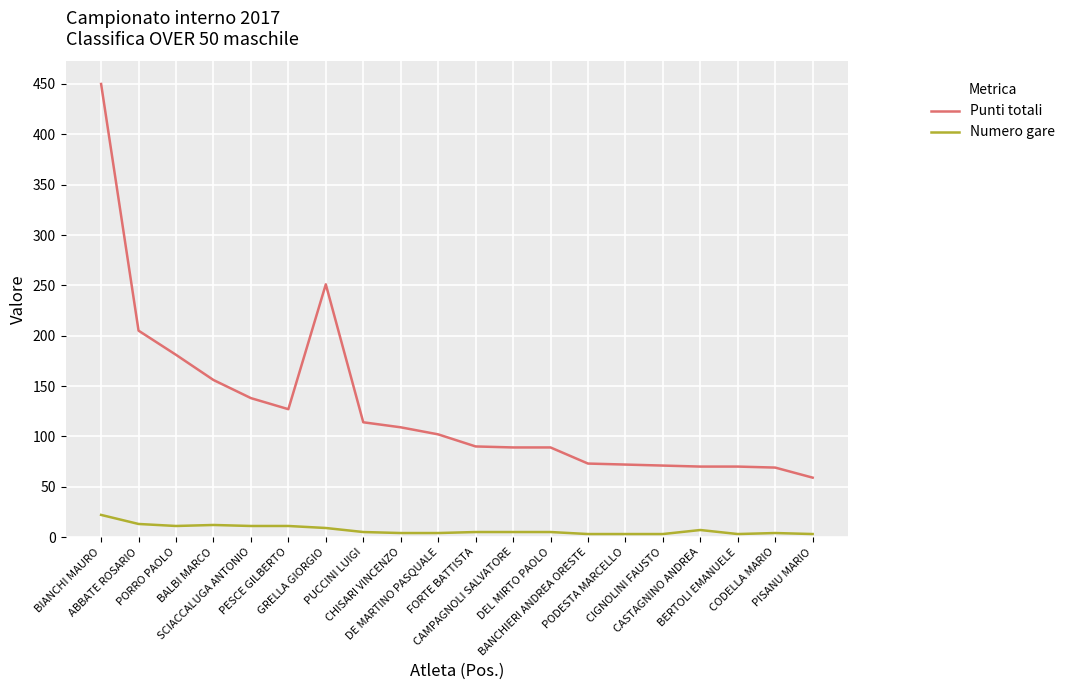

Which series has the largest total across all categories?

Punti totali